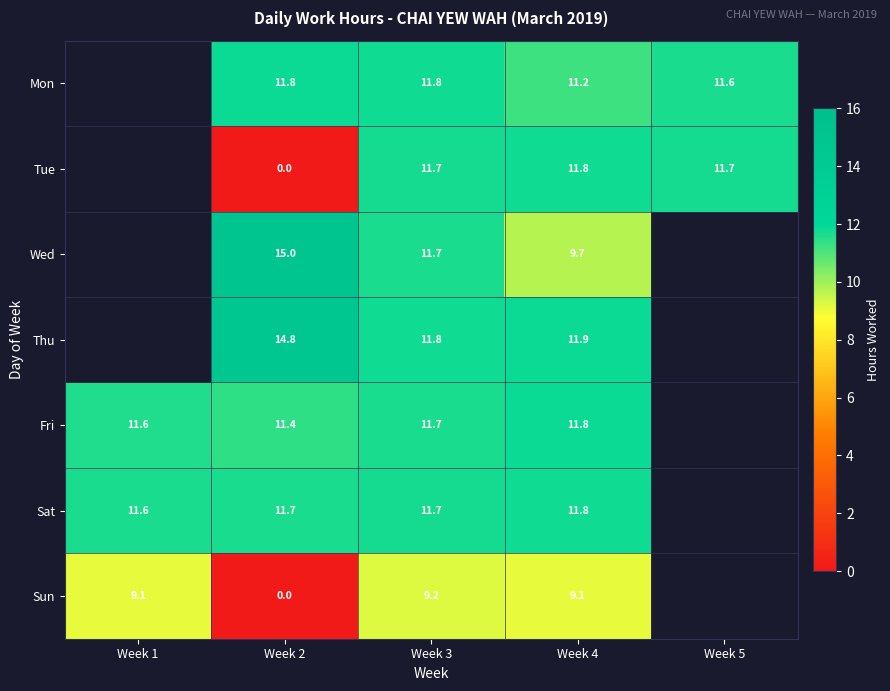

How many data points does each series have?

5